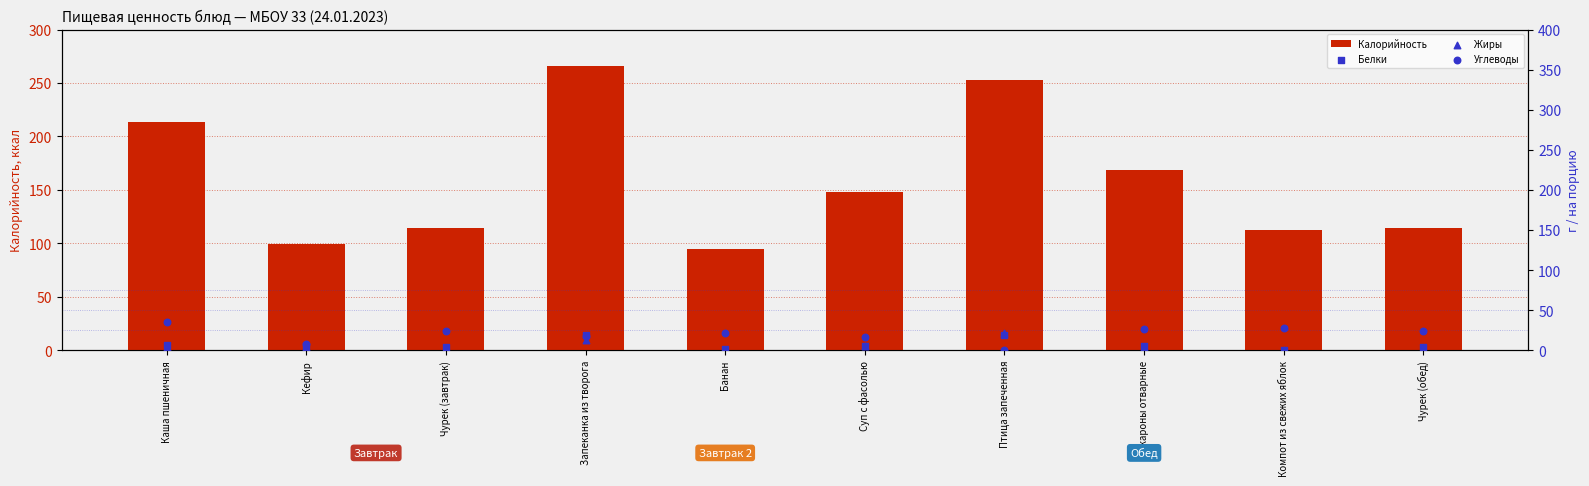

At how many categories does at least one series exceed 261?

1